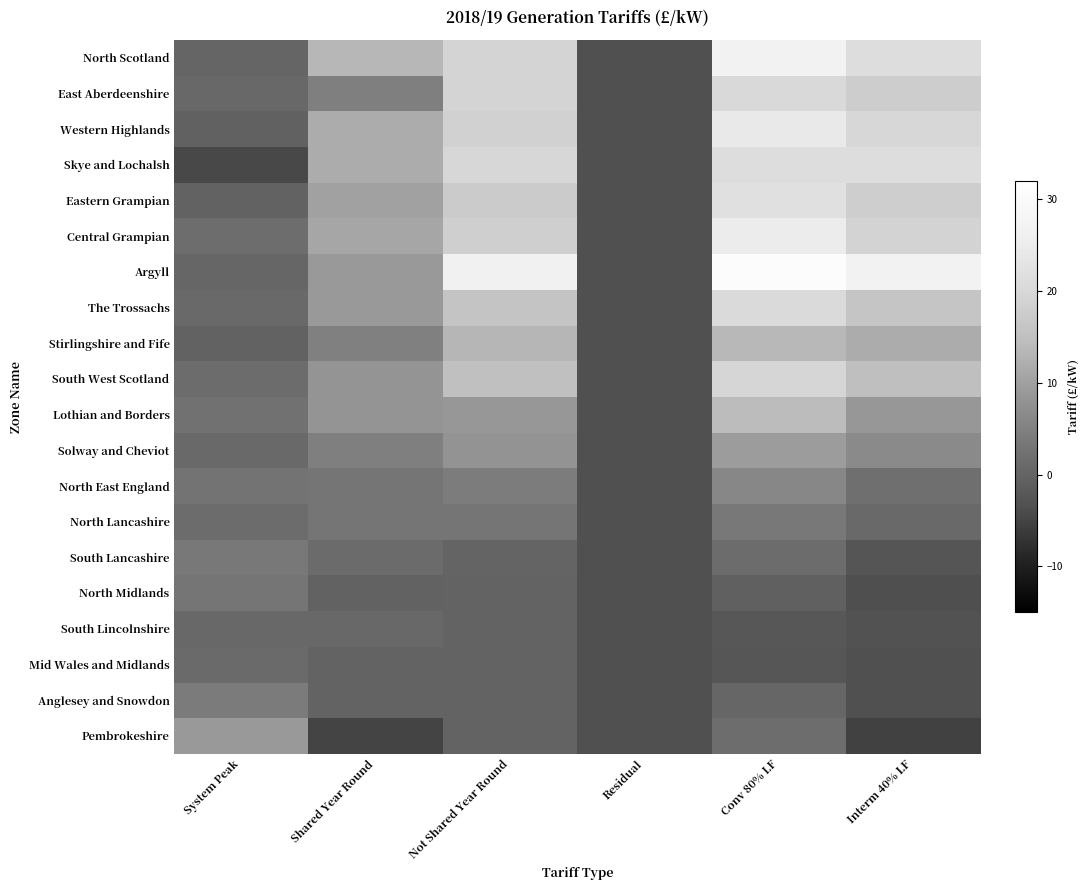

Which series has the largest range (max minus min)?

Argyll